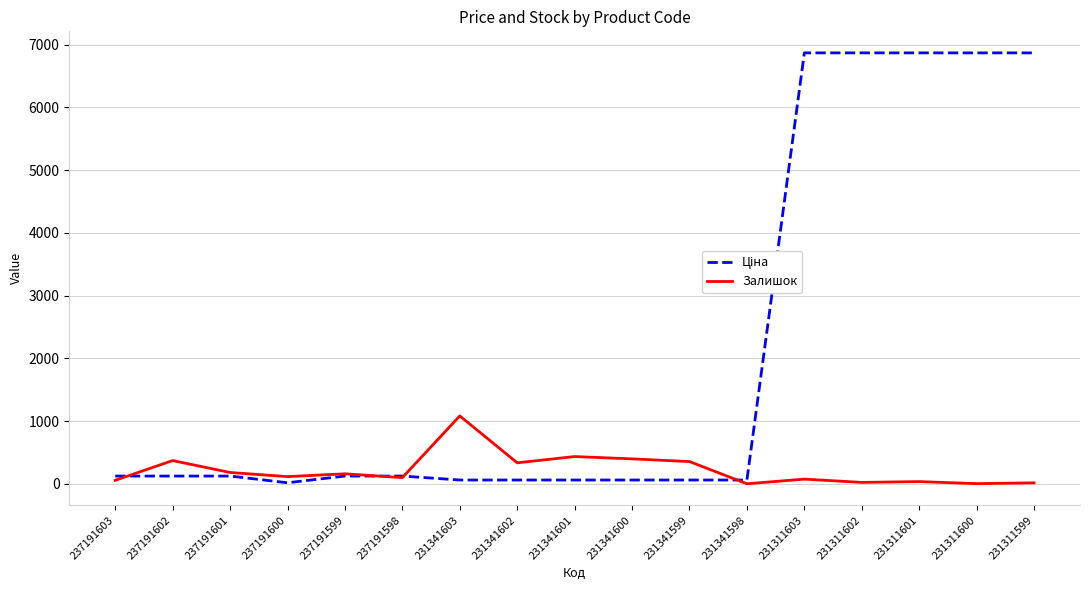

At which label does Залишок reach its peak?

231341603